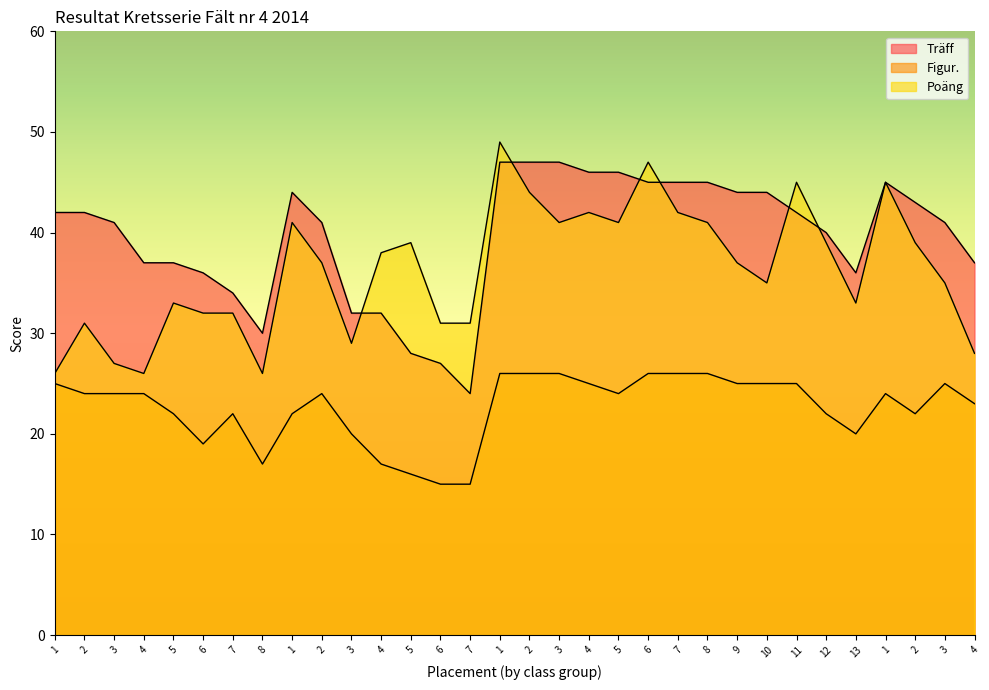

At which label is Träff closest to 35?

6